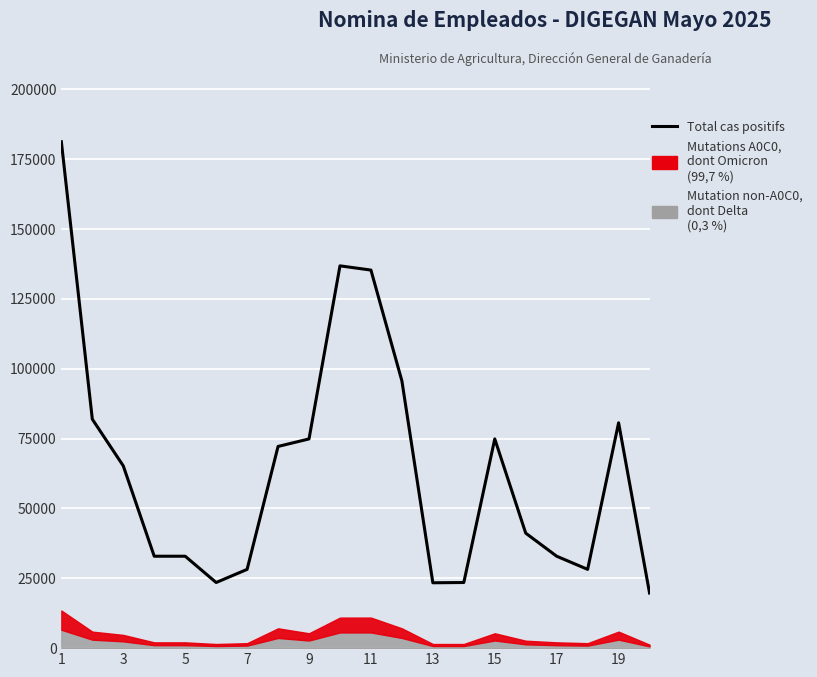

What is the difference between the second highest and second lowest values?

113467.3